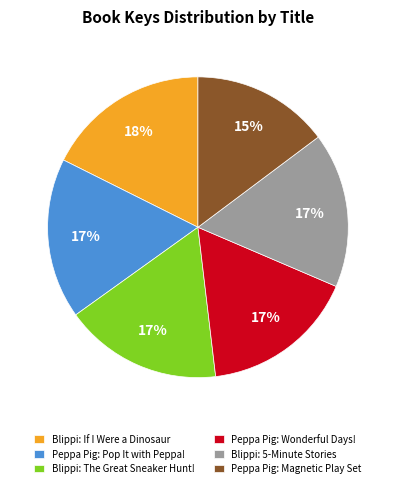

Is it true that Blippi: The Great Sneaker Hunt! is 17% of the pie?

True